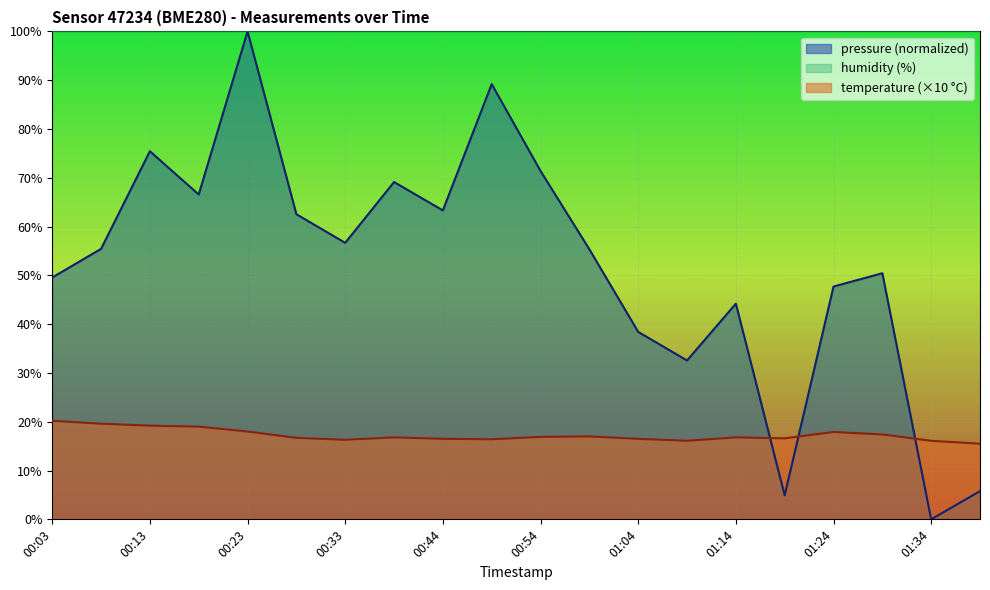

Between which two adjacent categories do pressure and temperature first intersect?

01:14 and 01:19